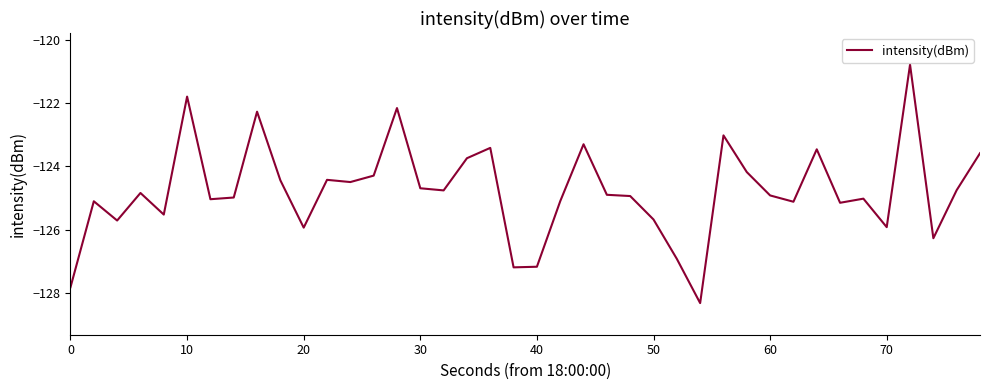

What is the difference between the maximum and minimum values?

7.5